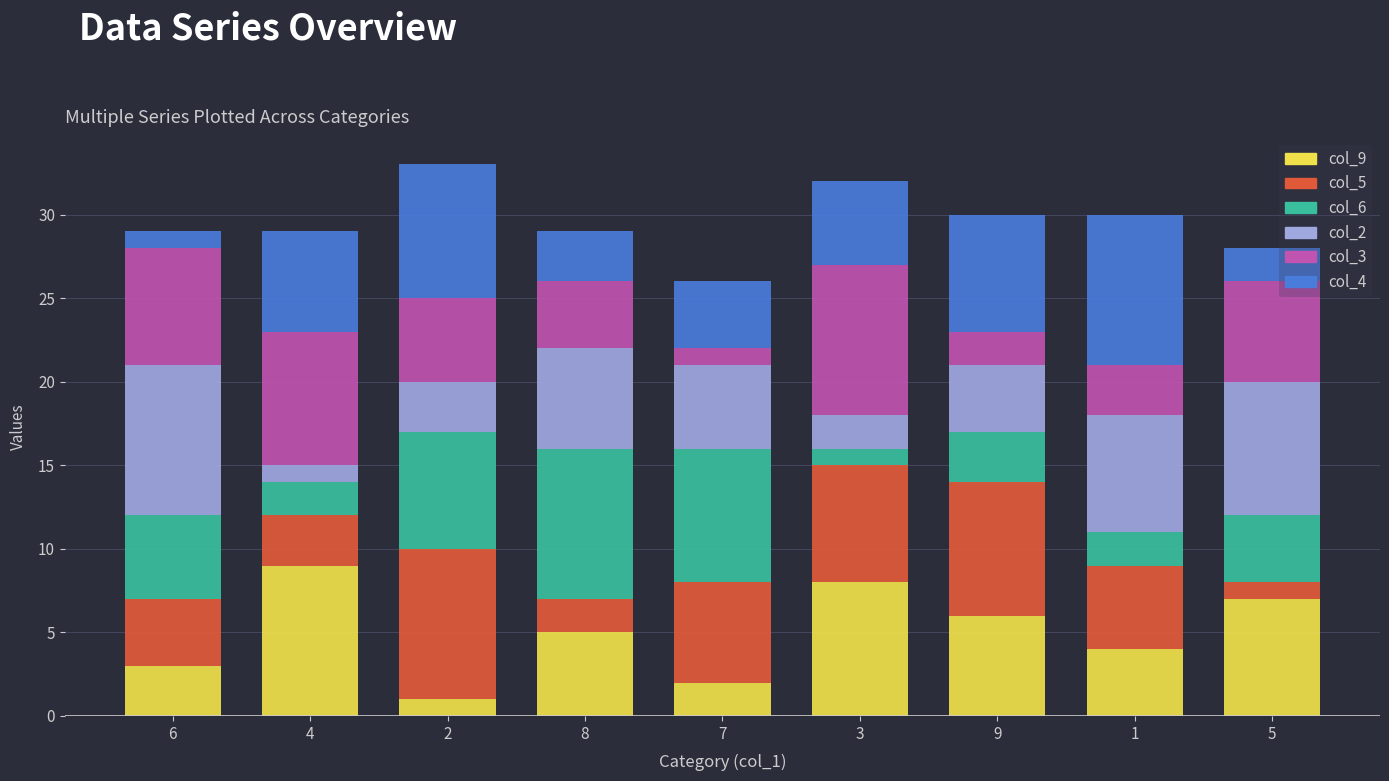

The value of col_9 at 4 is 9. True or false?

True